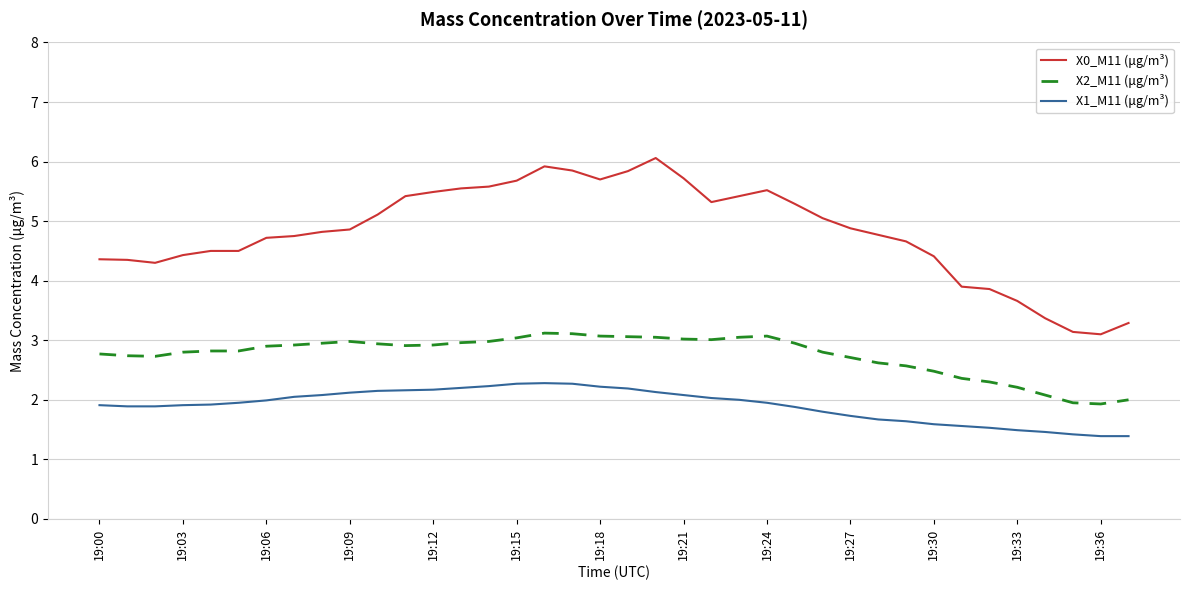

Which series has the largest total across all categories?

X0_M11 (μg/m³)